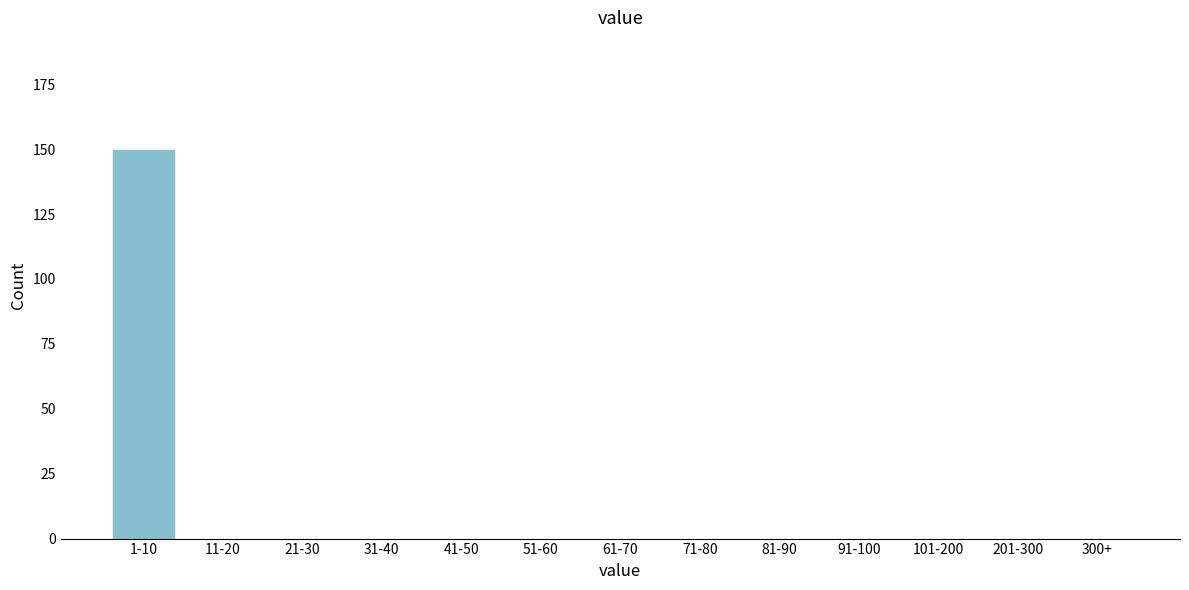

Reading left to right, list all the values displayed in this chart.

1-10=150	11-20=0	21-30=0	31-40=0	41-50=0	51-60=0	61-70=0	71-80=0	81-90=0	91-100=0	101-200=0	201-300=0	300+=0